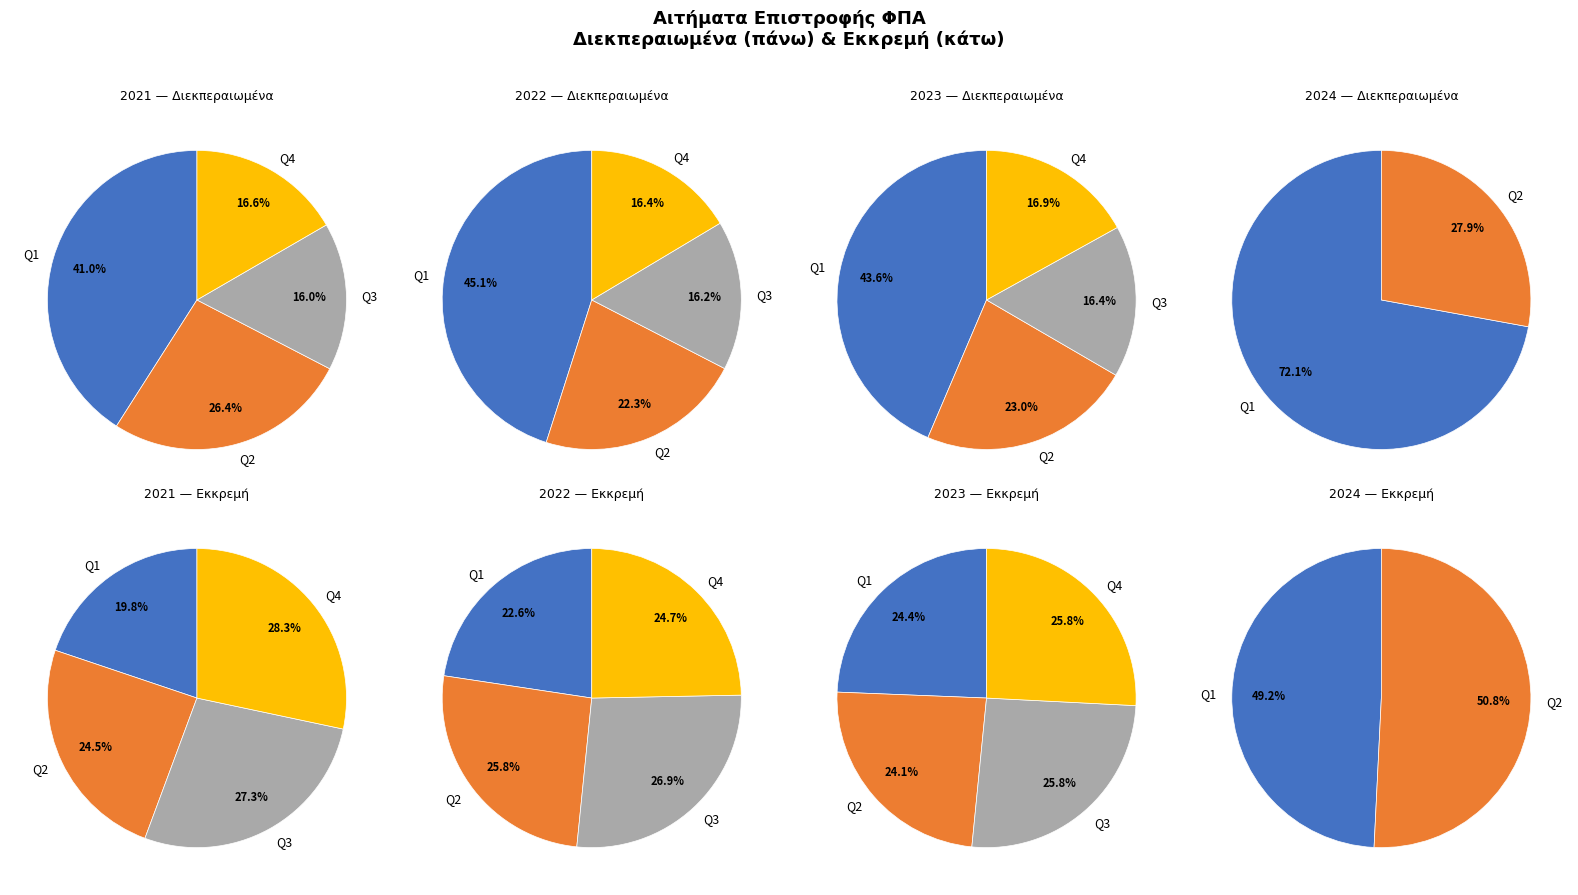

True or false: 2023 Q2 accounts for 1% of the total.

False